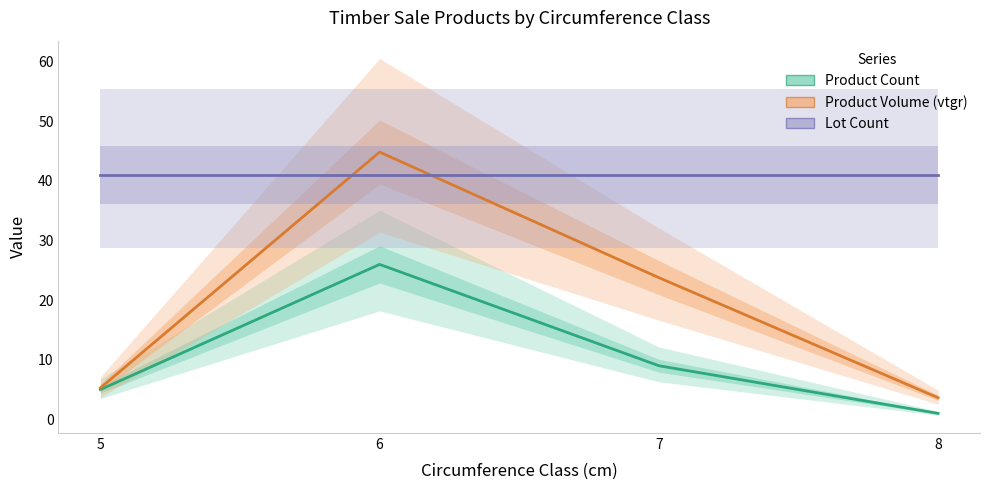

Which series has the widest spread of values?

Product Volume (vtgr)